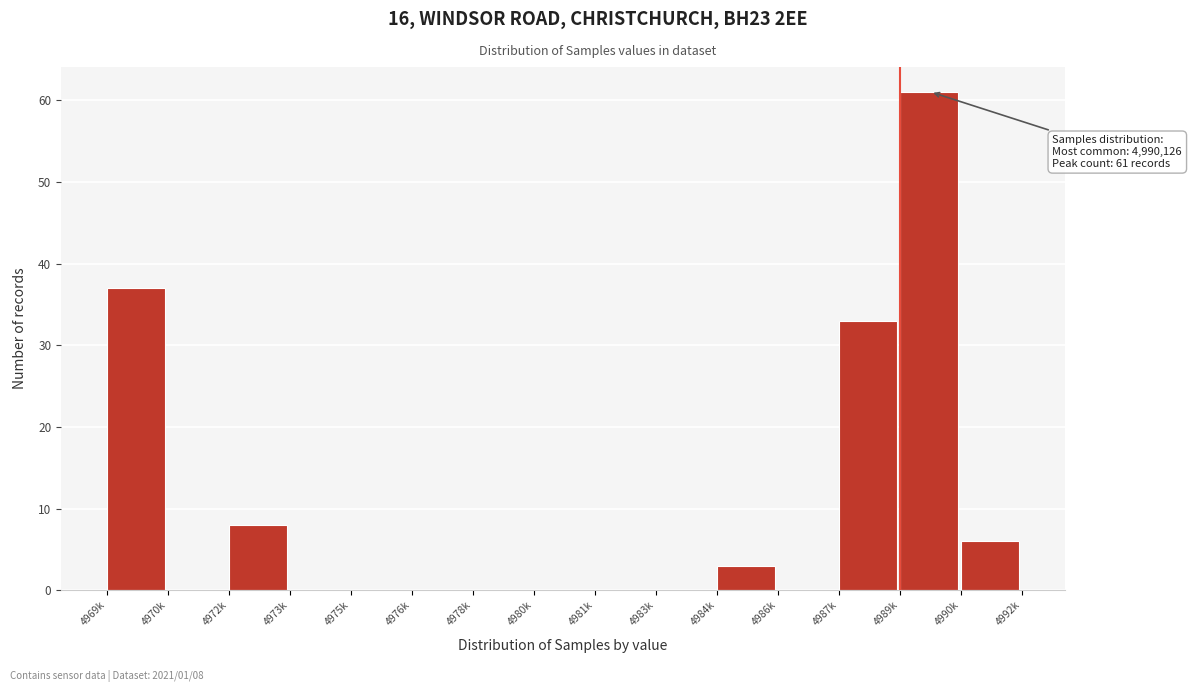

Reading left to right, transcribe all the data shown in this chart.

4969k=37	4970k=0	4972k=8	4973k=0	4975k=0	4976k=0	4978k=0	4980k=0	4981k=0	4983k=0	4984k=3	4986k=0	4987k=33	4989k=61	4990k=6